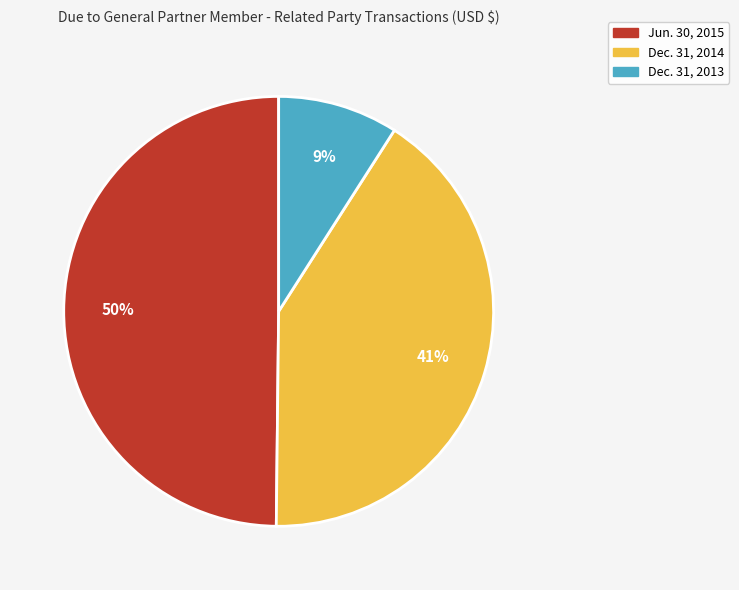

What percentage is the Jun. 30, 2015 slice, to the nearest percent?

50%